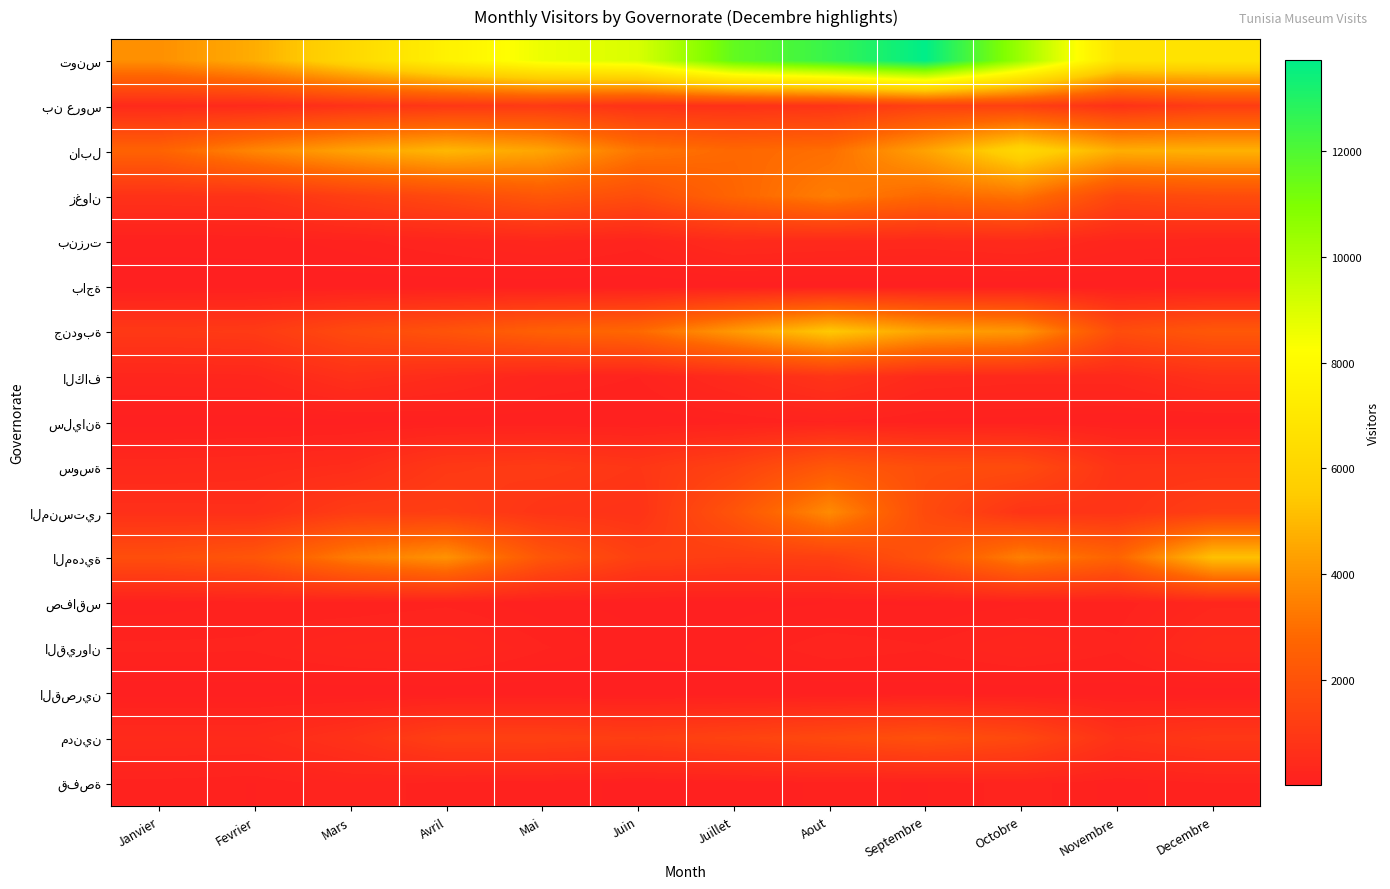

What is the total value across all series at Janvier?

12789